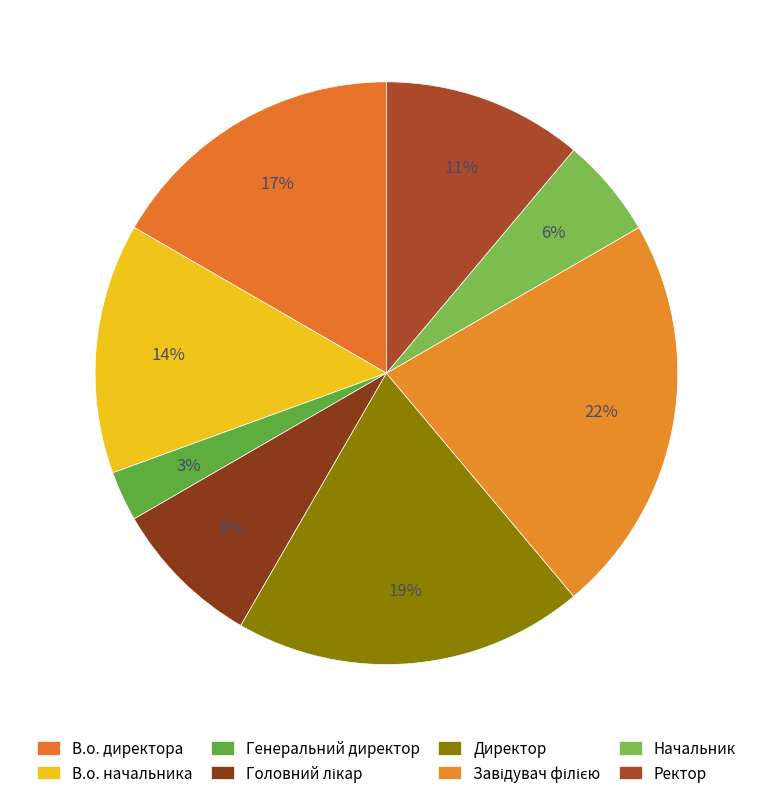

What is the ratio of the value at Головний лікар to the value at В.о. начальника?

0.6